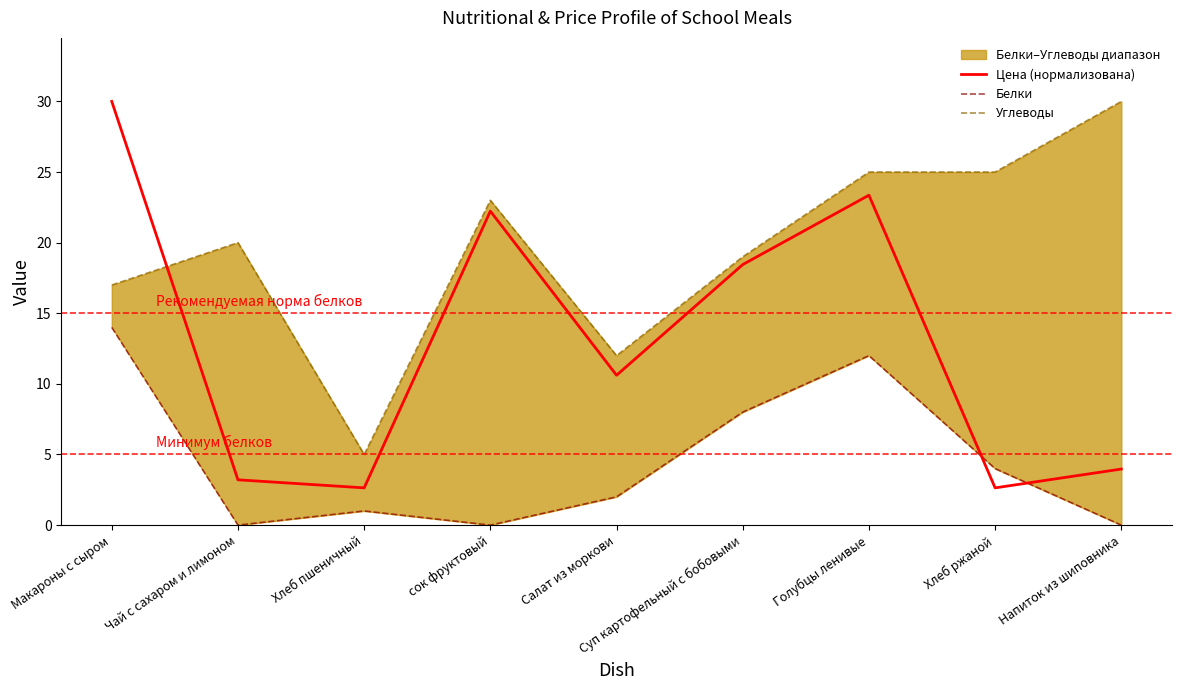

At how many categories does at least one series exceed 8?

8